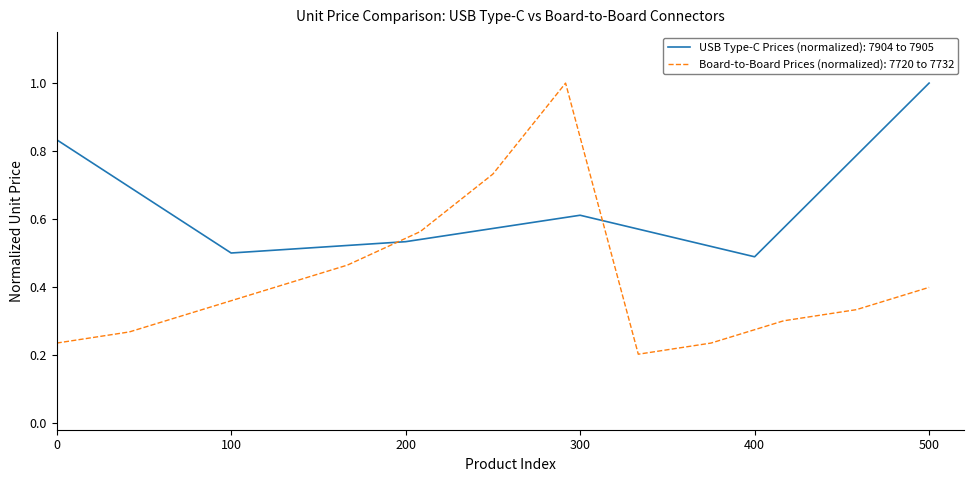

Where is the first local minimum?

100